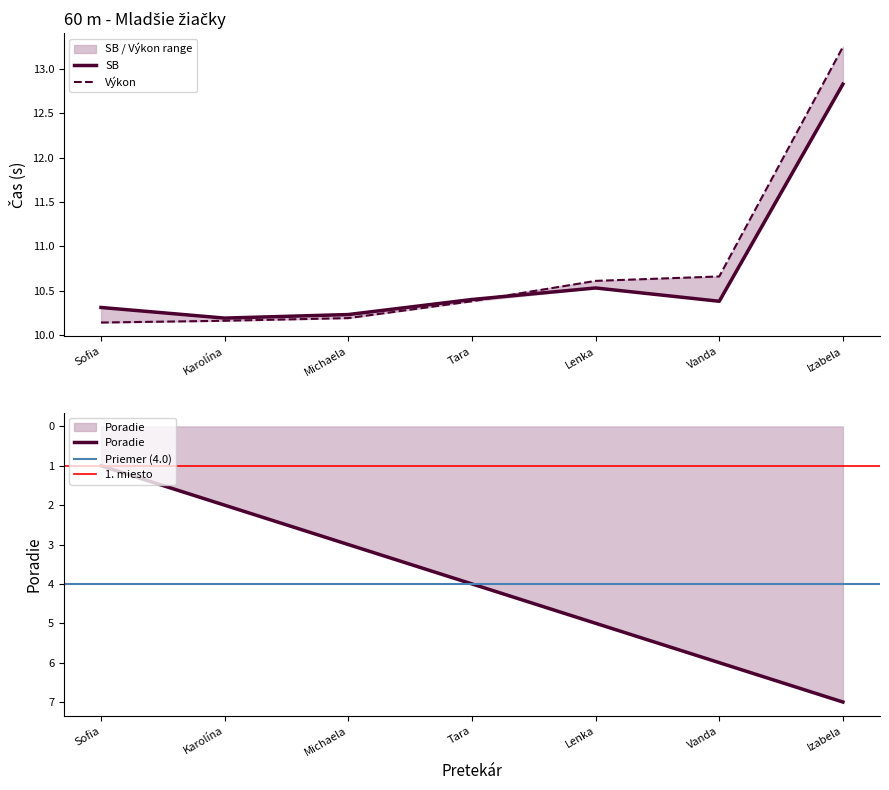

Is it true that Poradie equals 2 at Karolína?

True